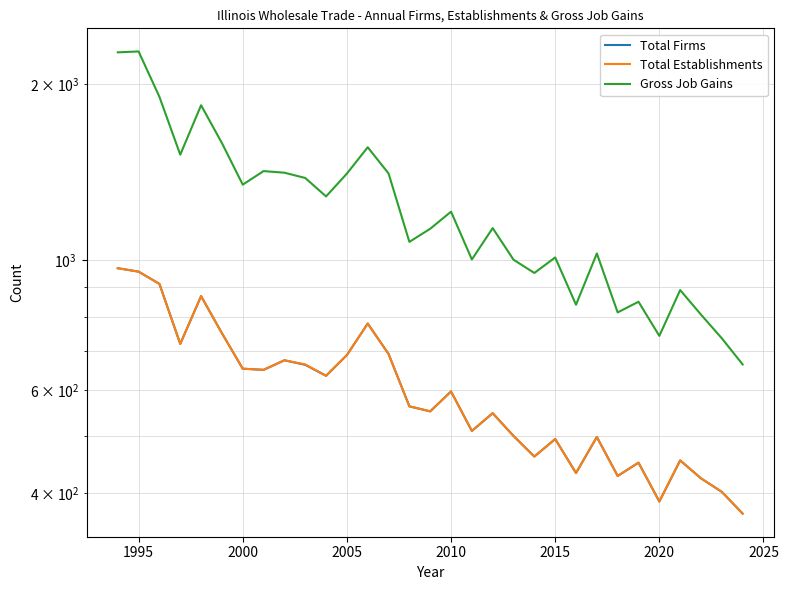

What is the smallest value displayed?

369